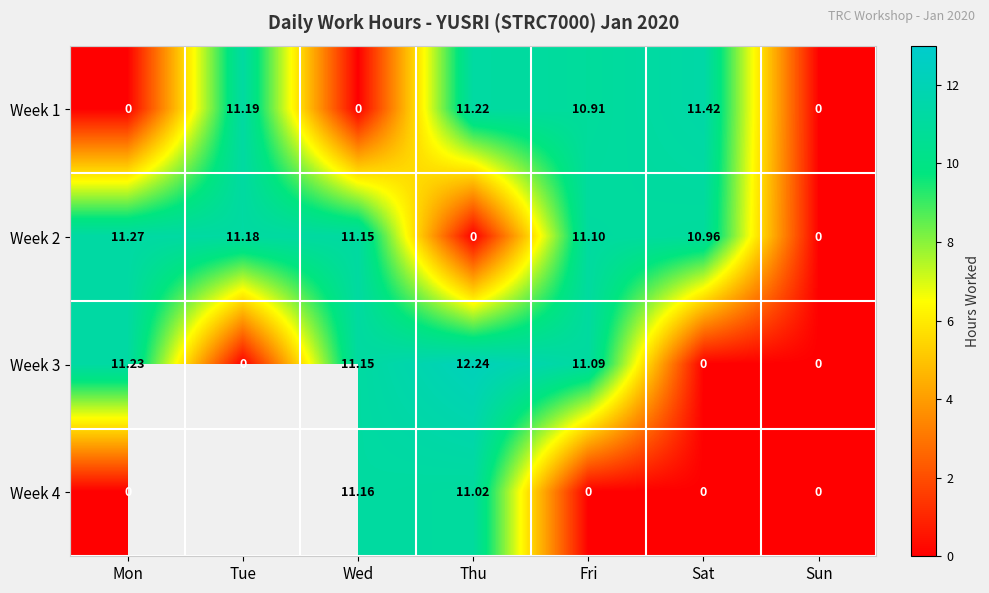

How many data points does each series have?

7